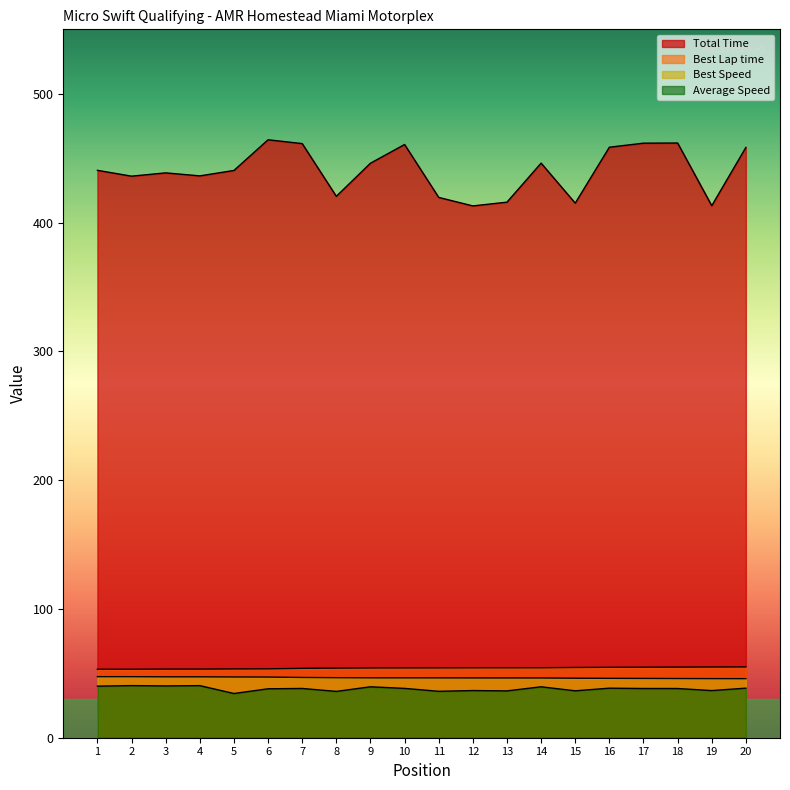

What is the value of the Average Speed point at the 17th from the left?

38.2